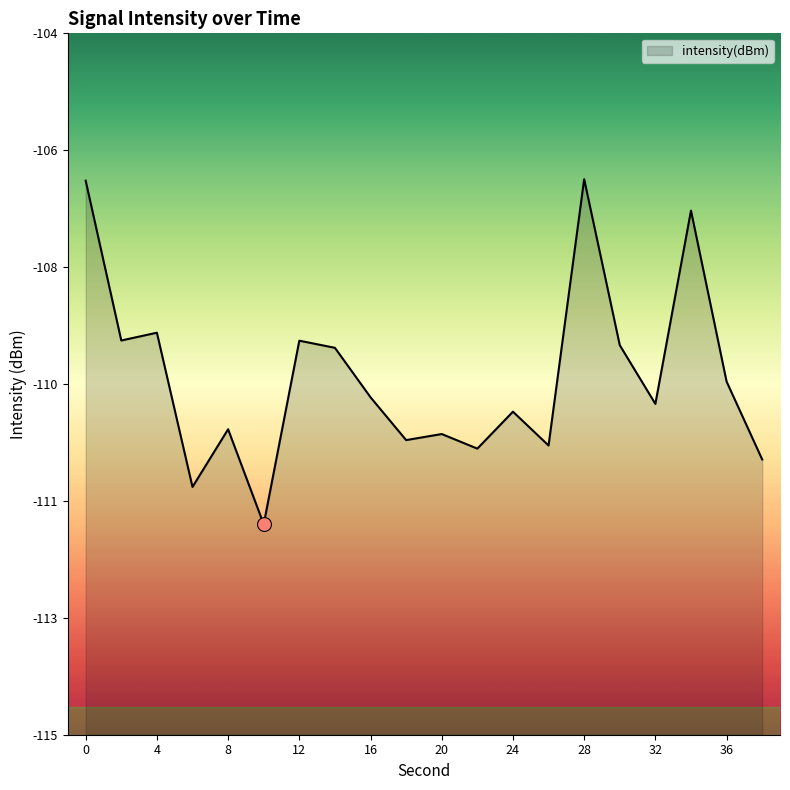

What is the sum of the values at 26 and 20?

-220.7